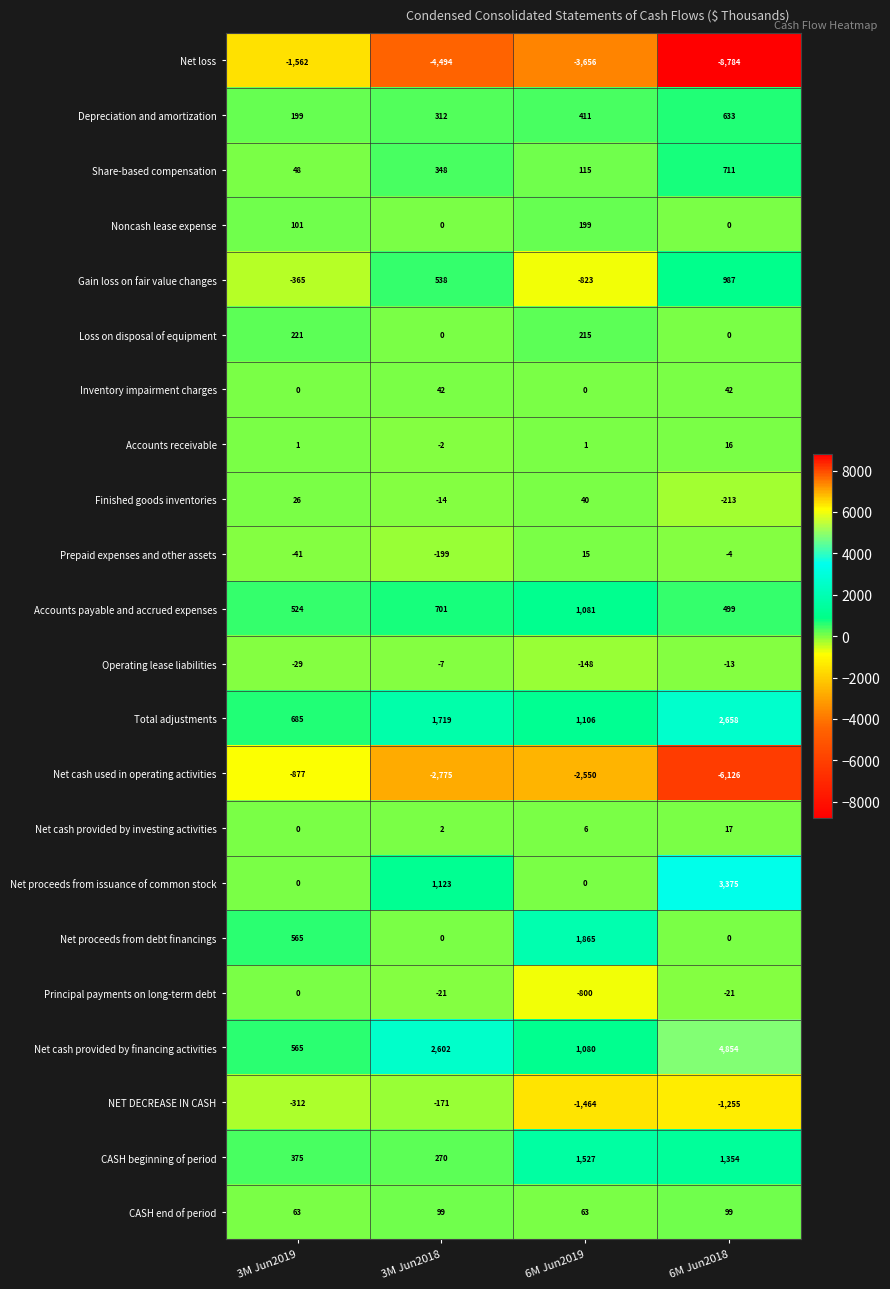

True or false: Net cash provided by investing activities has a value of 9 at 6M Jun2019.

False